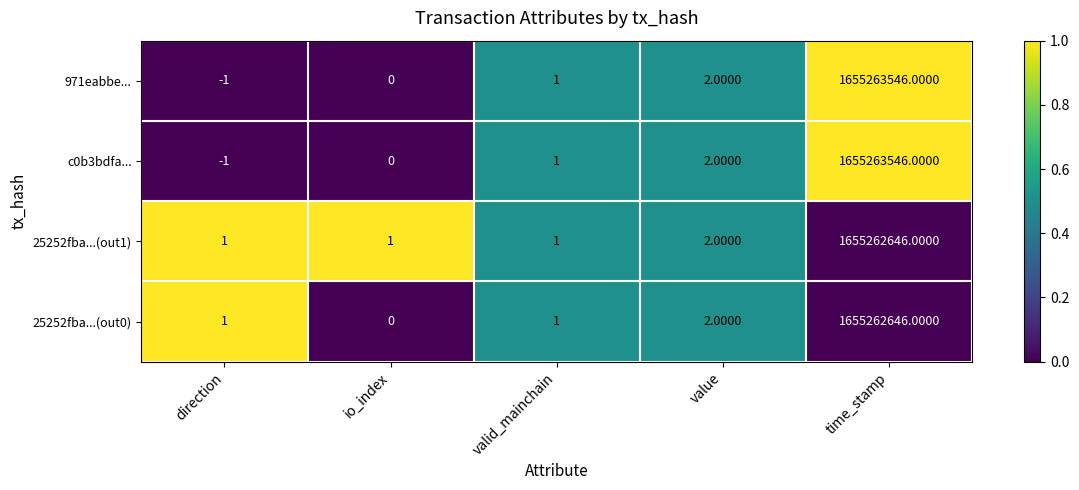

What is the average value of the 25252fba...(out1) series?

331052530